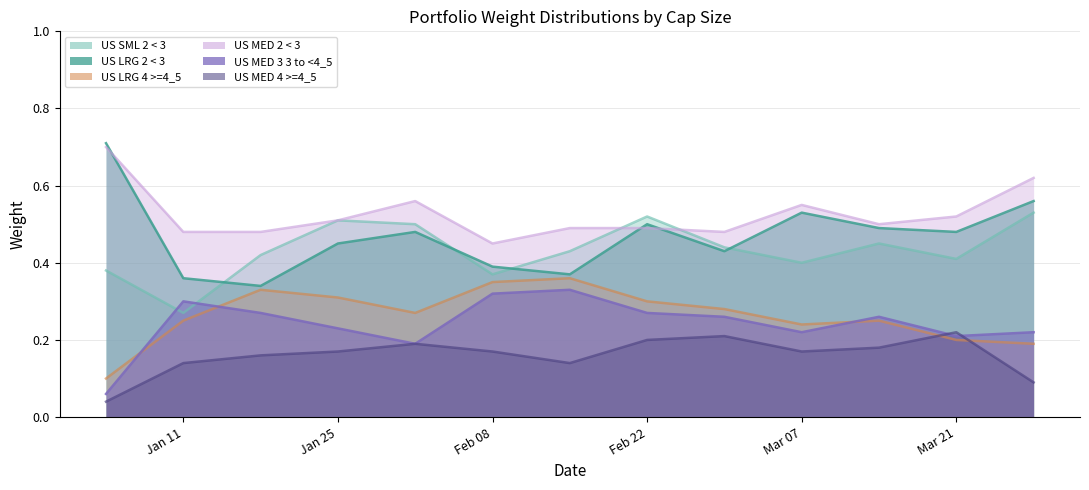

What is the maximum value for US MED 4 >=4_5?

0.2